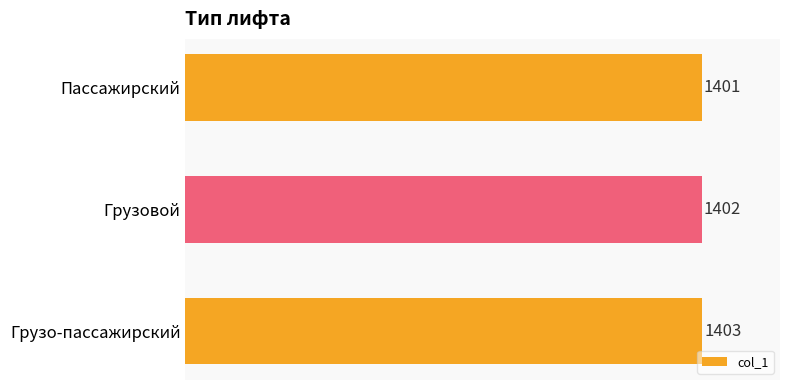

Reading top to bottom, extract all data points from this chart.

Пассажирский=1401	Грузовой=1402	Грузо-пассажирский=1403